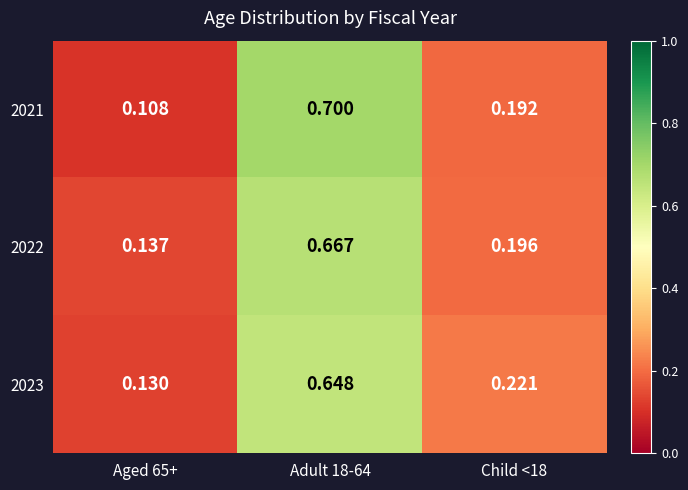

How many distinct data groups are displayed?

3